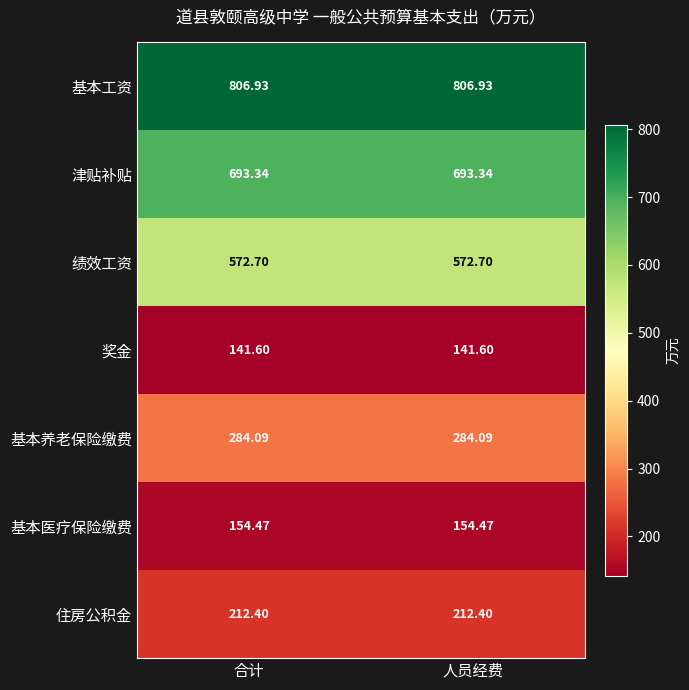

List the series in order of their peak value, lowest first.

奖金, 基本医疗保险缴费, 住房公积金, 基本养老保险缴费, 绩效工资, 津贴补贴, 基本工资